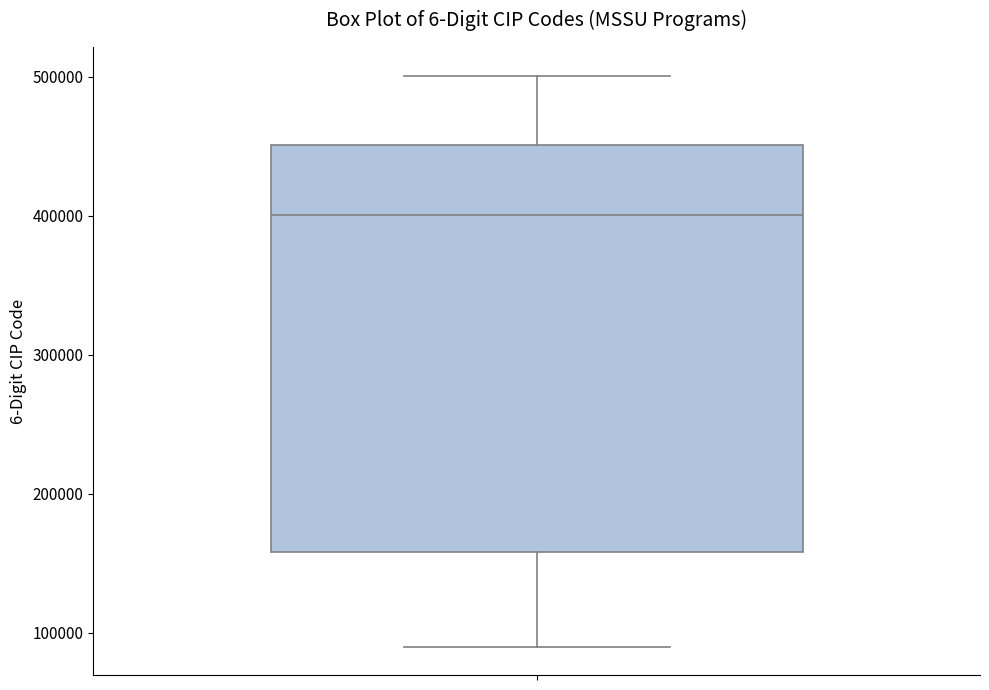

Read this box plot against the y-axis: the position of the median line, the range covered by the box, and the ends of both whiskers. The values are not printed on the chart, so give them approximately, as read against the axis.

median 400000, box 160000 to 450000, whiskers 90000 to 500000